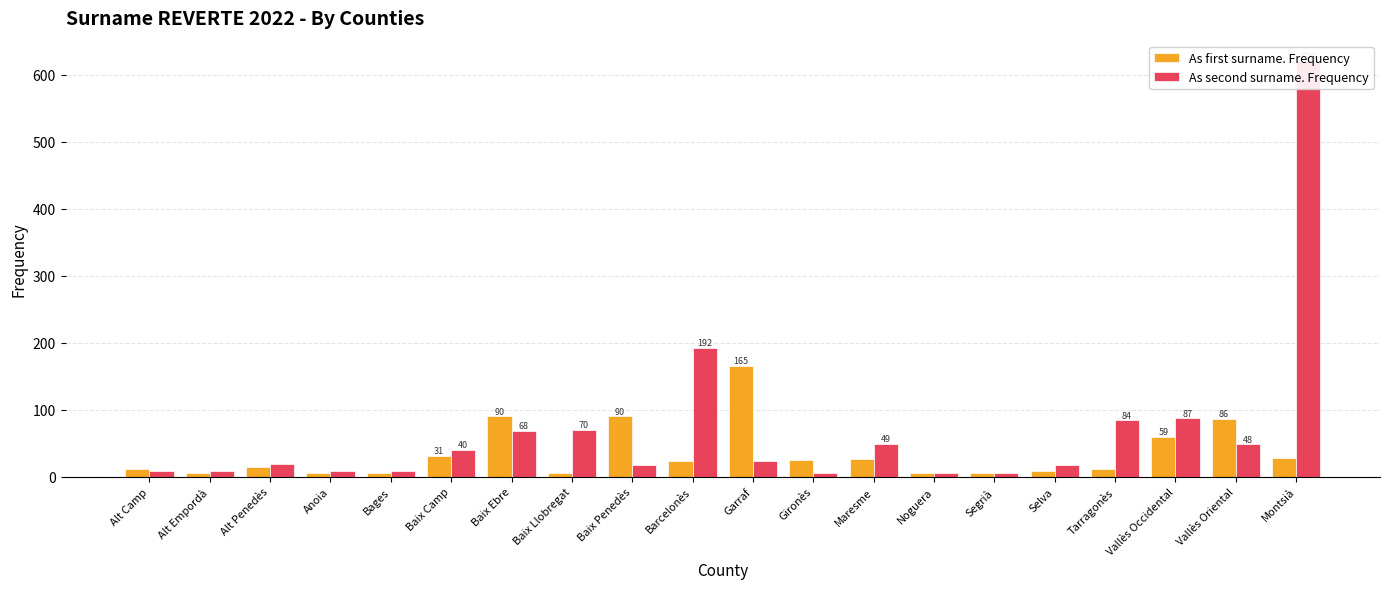

What is the sum of the As first surname. Frequency values at Alt Empordà and Vallès Occidental?

65